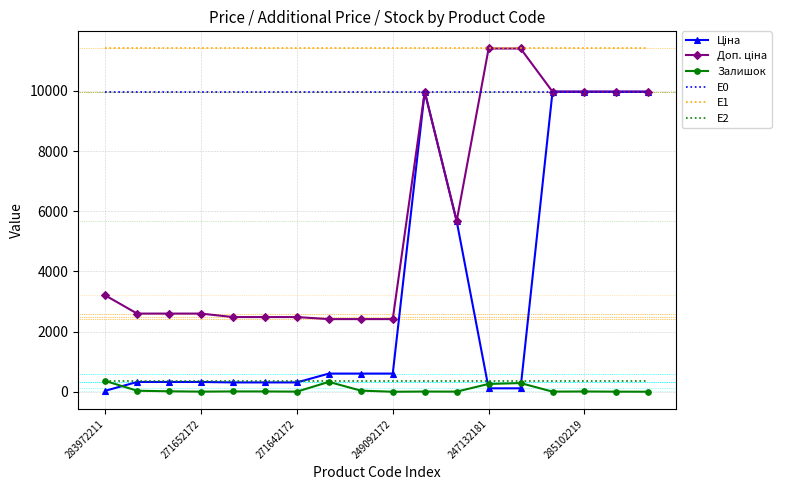

True or false: Залишок and E0 cross at least once.

False